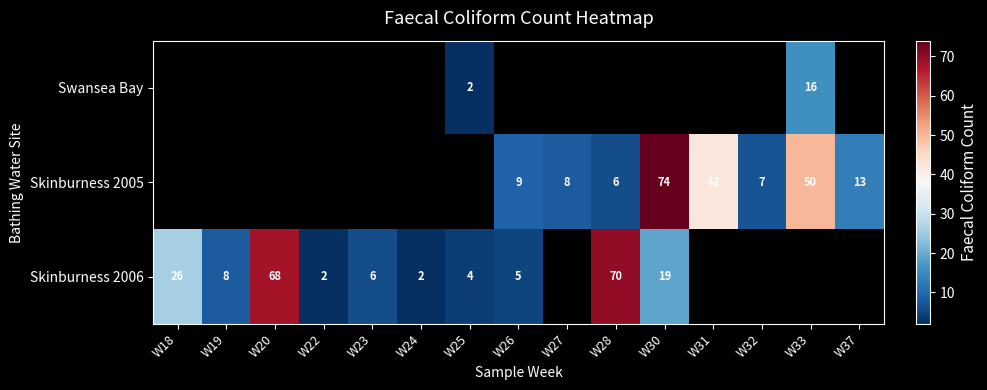

How many distinct data groups are displayed?

3